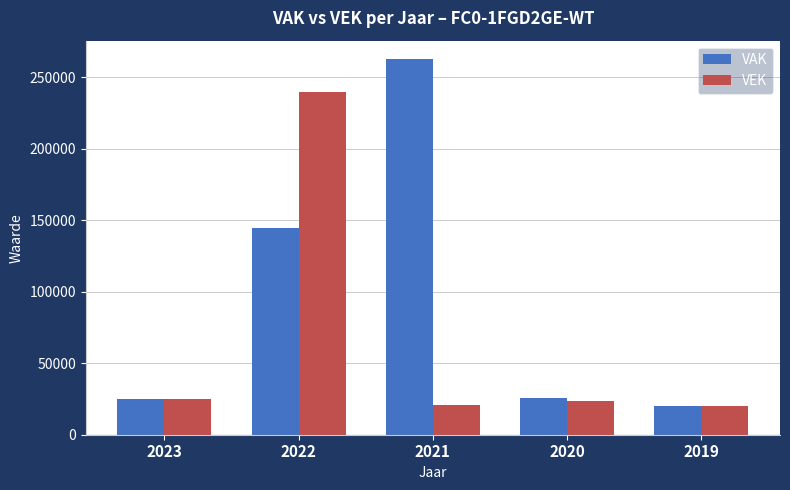

List the series in order of their peak value, highest first.

VAK, VEK